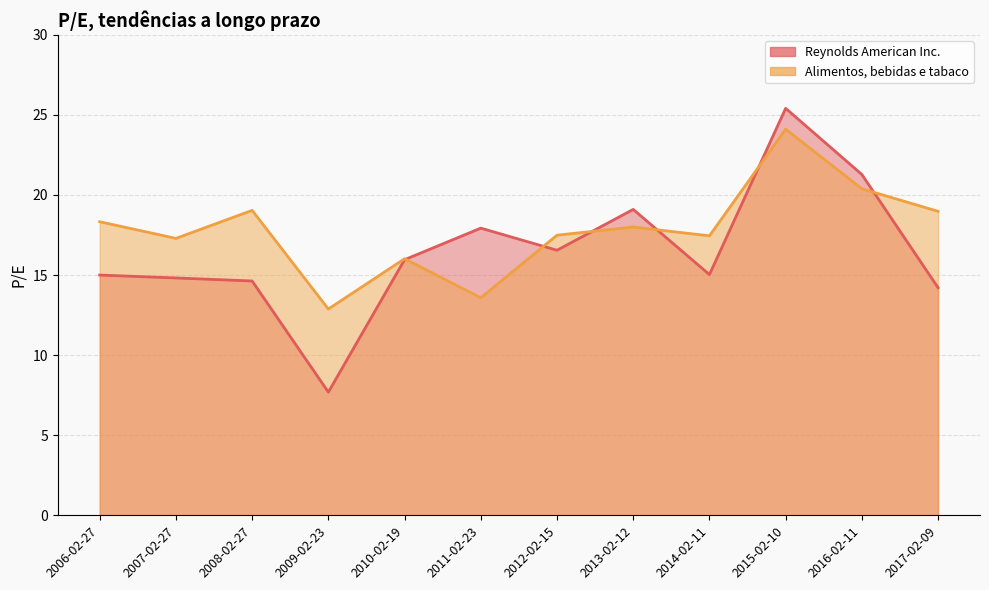

Between 2013-02-12 and 2017-02-09, which is larger?

2013-02-12